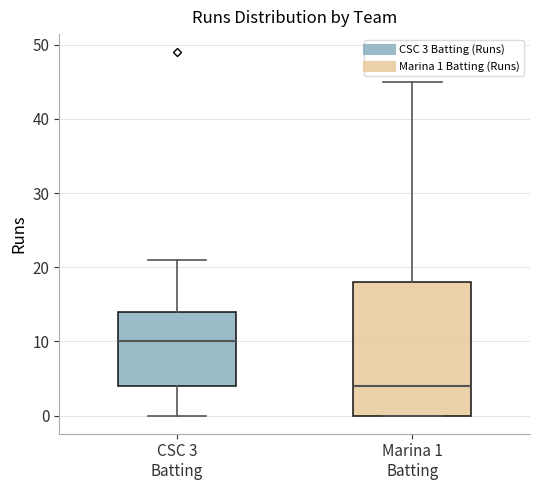

Reading left to right, transcribe this box plot: for each box, give where its median line is, the range the box spans, and where its two whiskers end, as read against the y-axis. The values are not printed on the chart, so give them approximately, as read against the axis.

CSC 3 Batting: median 10, box 4 to 14, whiskers 0 to 21
Marina 1 Batting: median 4, box 0 to 18, whiskers 0 to 45